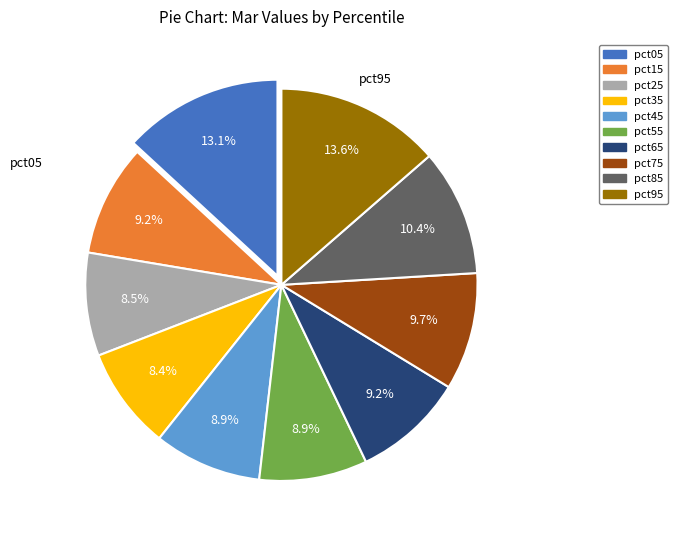

How many segments does this pie chart have?

10